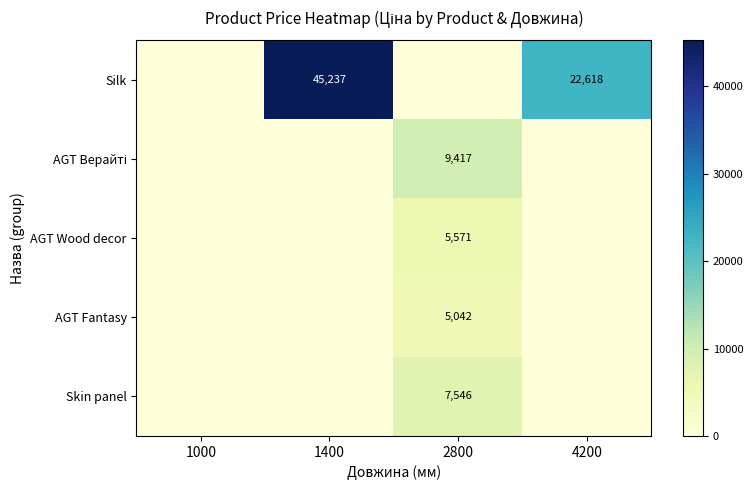

The AGT Fantasy series shows 5042 at 2800. True or false?

True